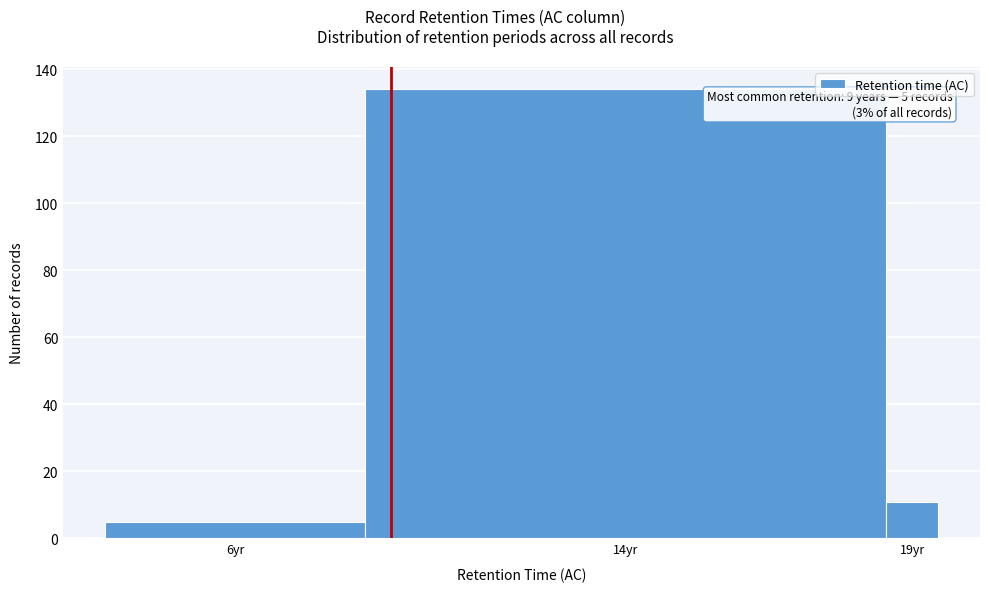

Reading left to right, extract all data points from this chart.

5	134	11